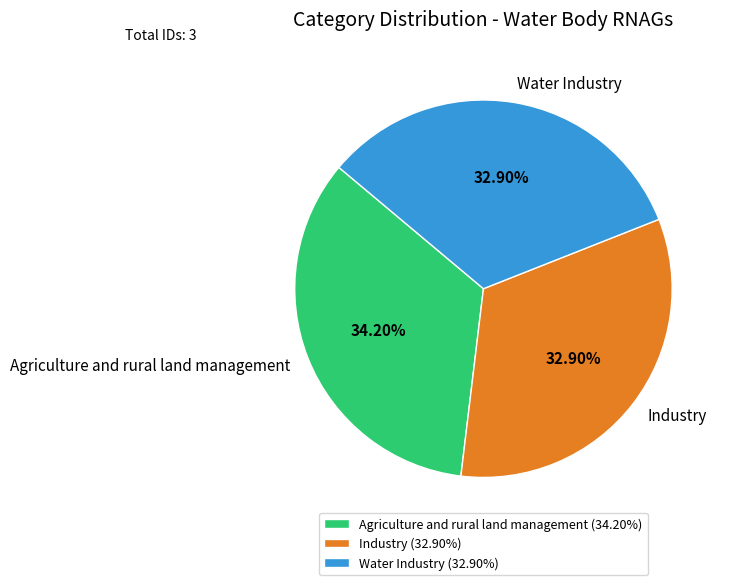

Is there a majority slice in this chart?

No